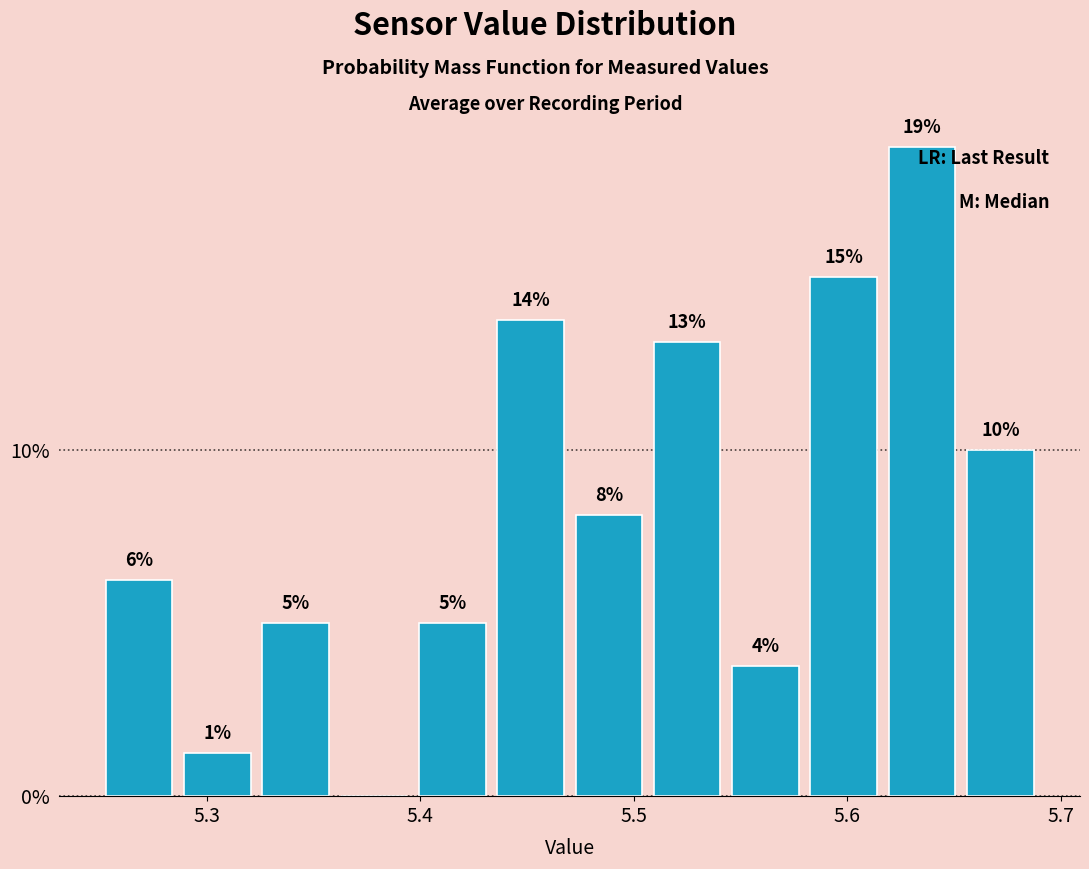

Read against the x-axis, roughly where is the centre of the tallest bar?

5.64